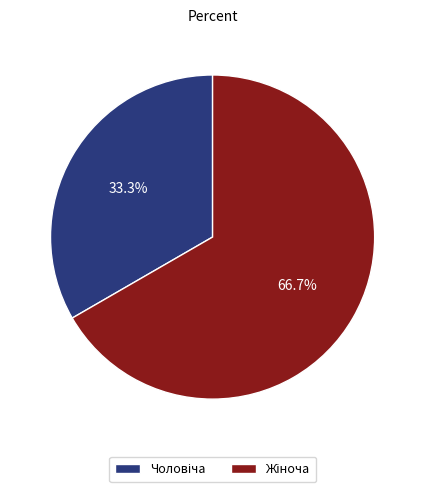

Count the number of slices in the pie.

2